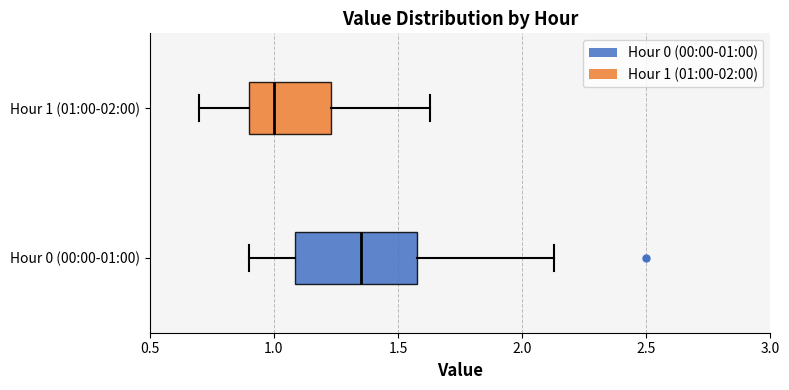

Where does the right whisker of the box for Hour 0 (00:00-01:00) end on the x-axis? The values are not printed on the chart, so give them approximately, as read against the axis.

2.15